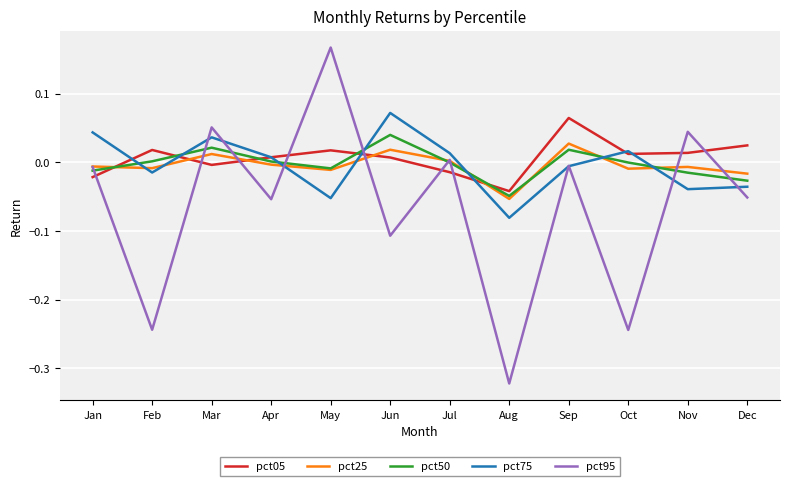

Which label corresponds to the largest value in the chart?

May